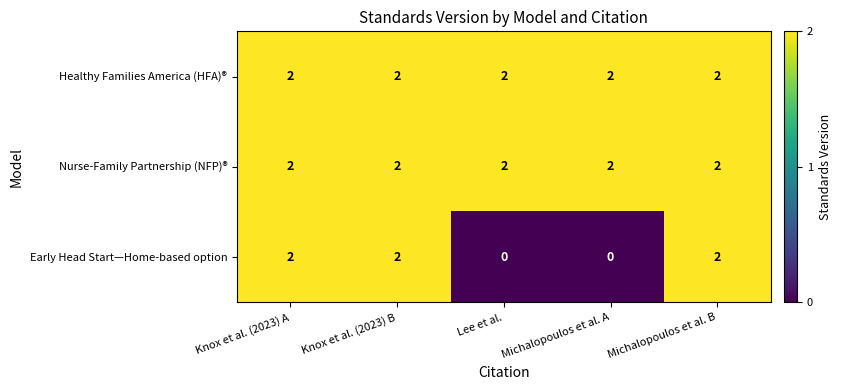

What is the spread (max minus min) of values at Michalopoulos et al. A?

2